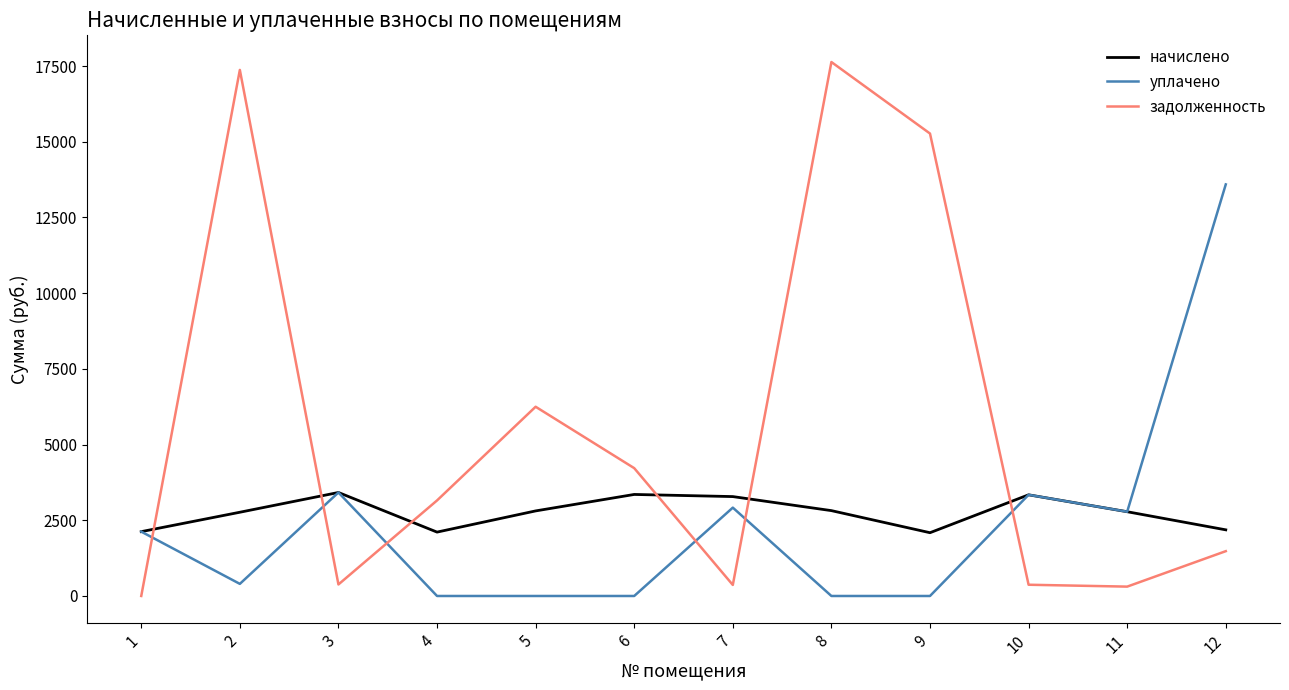

True or false: уплачено and задолженность cross at least once.

True